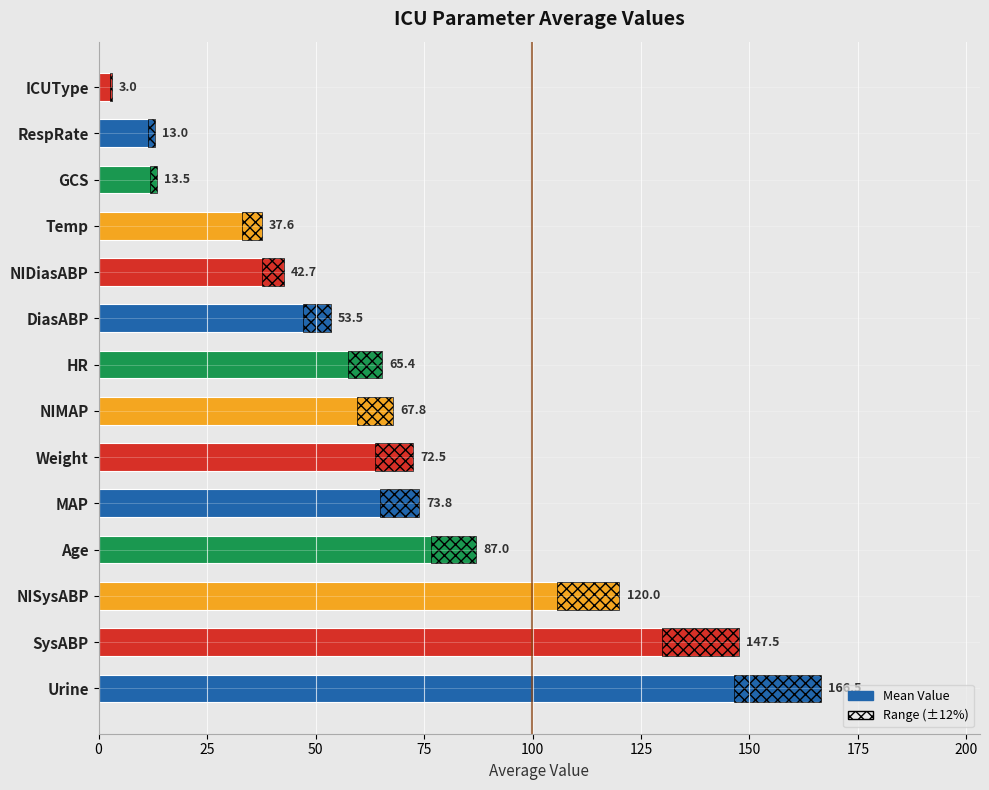

How many bars are there in total?

14